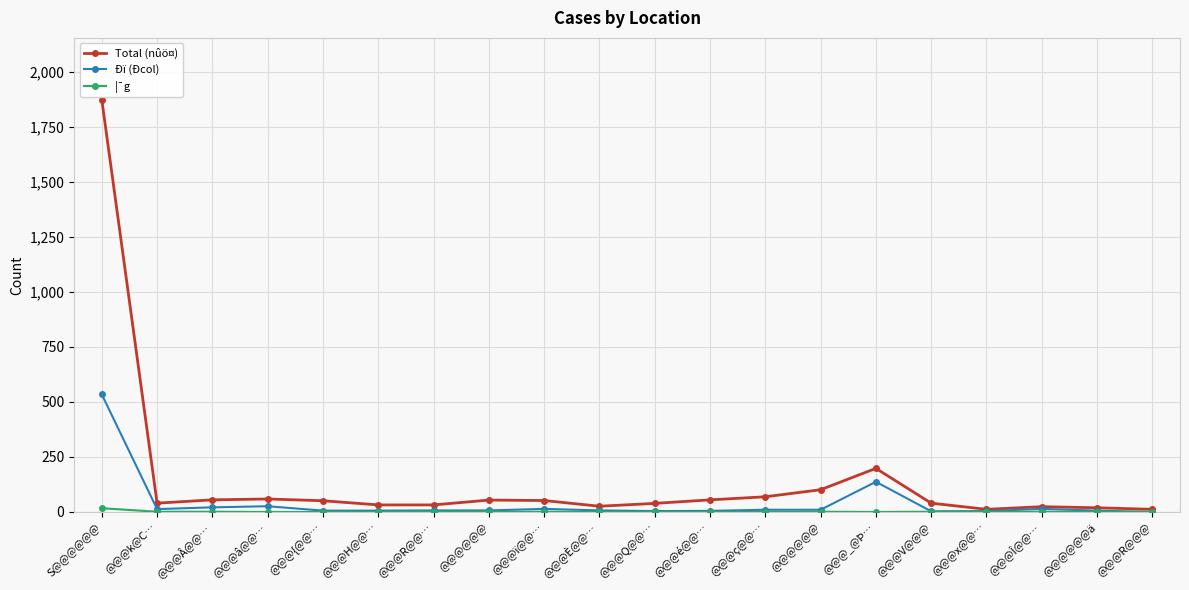

What is the sum of the Ðï (Ðcol) values at @@@Î@@… and @@@{@@…?

20